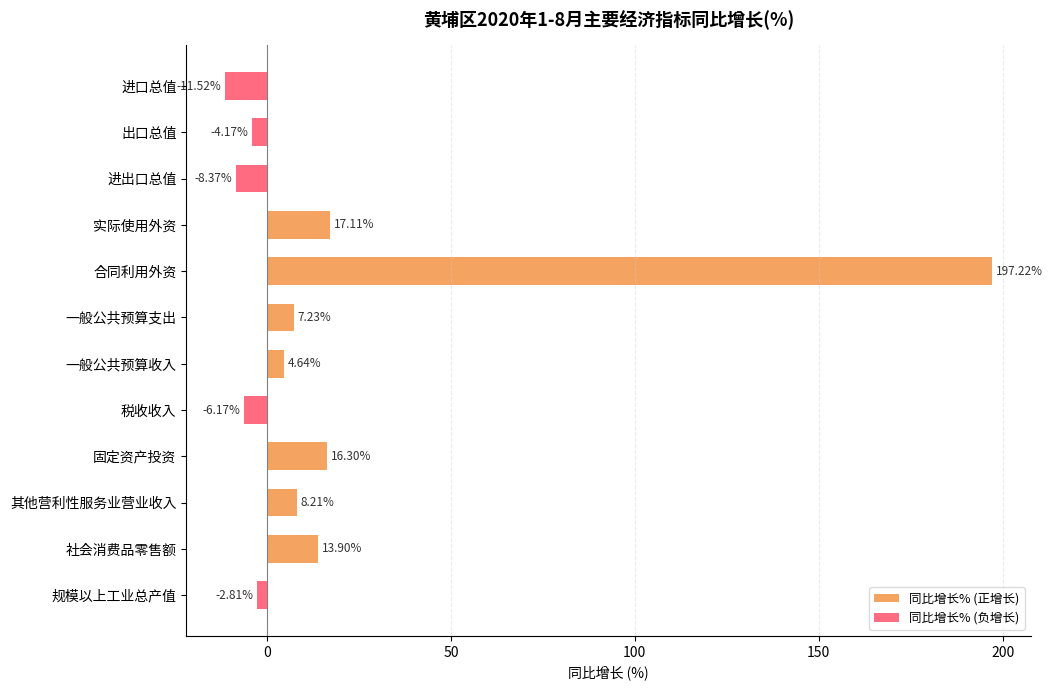

What is the label of the 1st bar from the left?

规模以上工业总产值